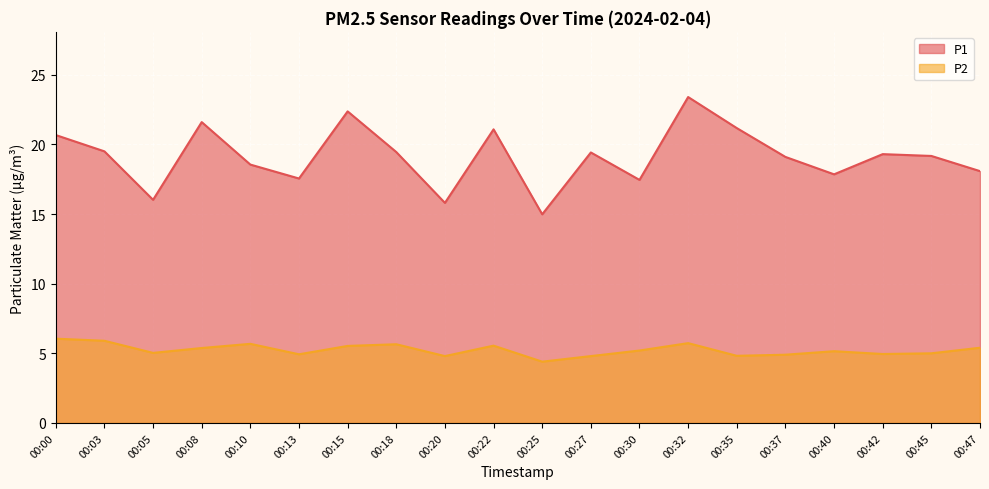

Which label corresponds to the smallest value in the chart?

00:25